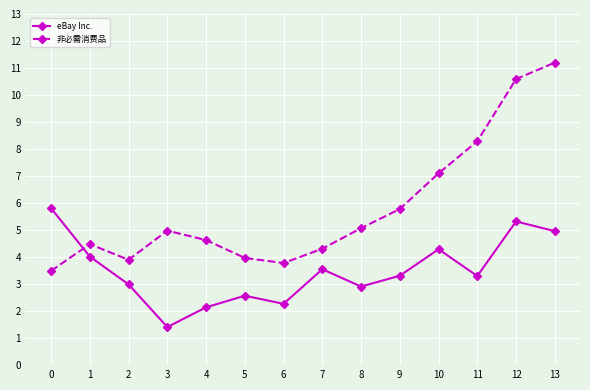

How many interior local peaks does the eBay Inc. series have?

4